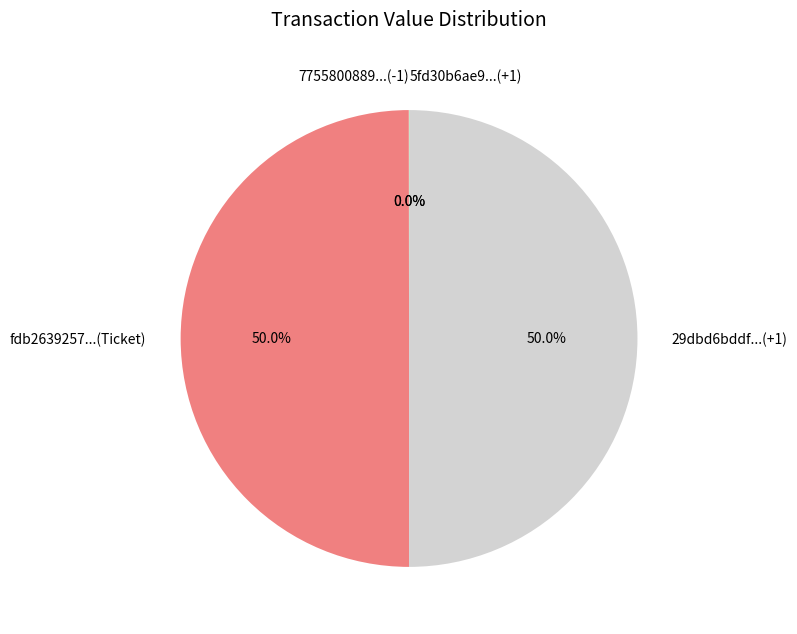

To the nearest percent, what is the average slice percentage?

25%